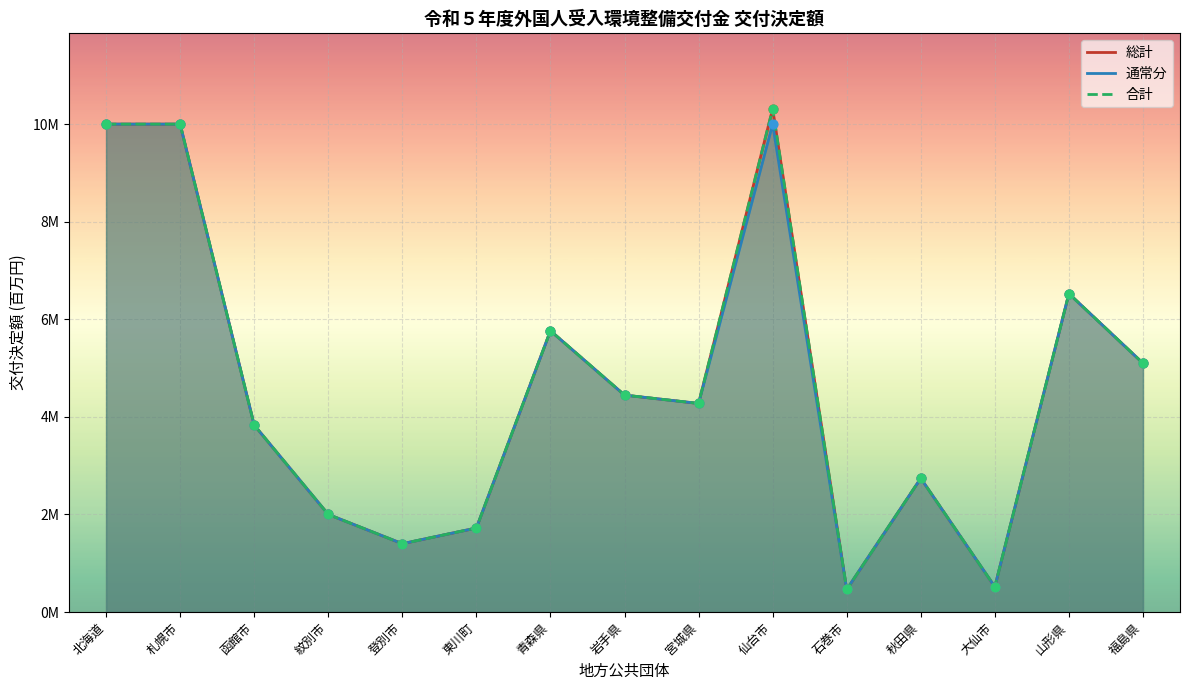

Which series has the largest total across all categories?

総計